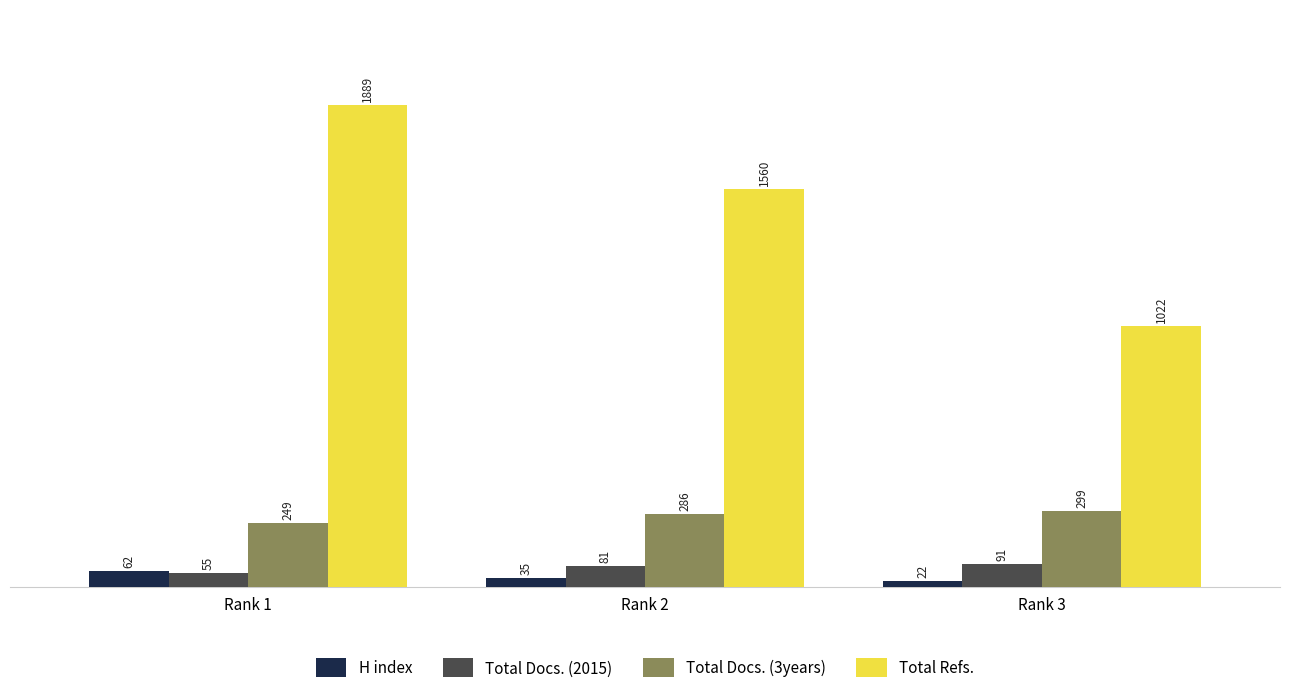

What is the lowest value of the Total Docs. (3years) series?

249